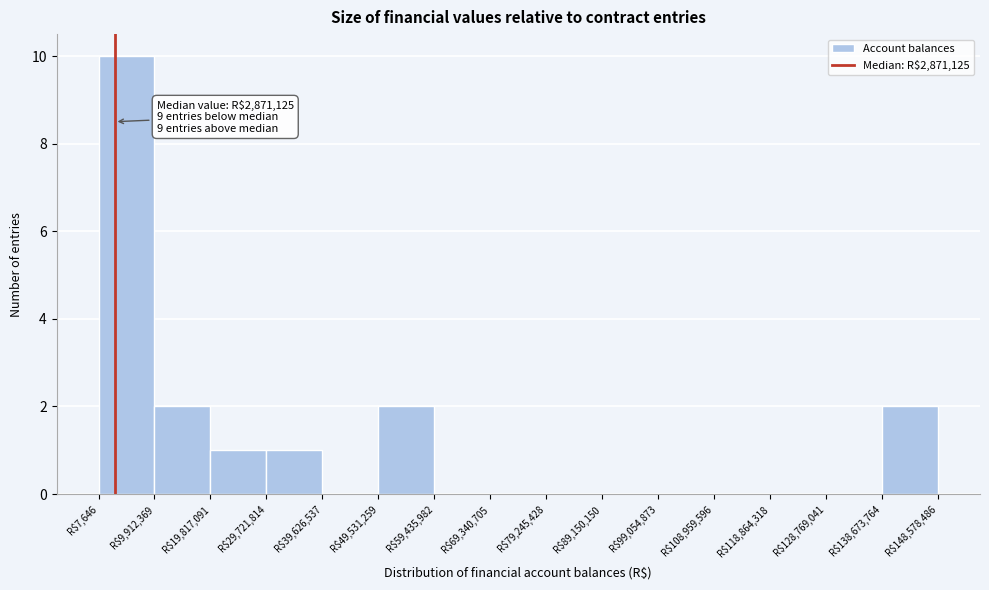

Over which range of the x-axis is the bar tallest?

0 to 10000000